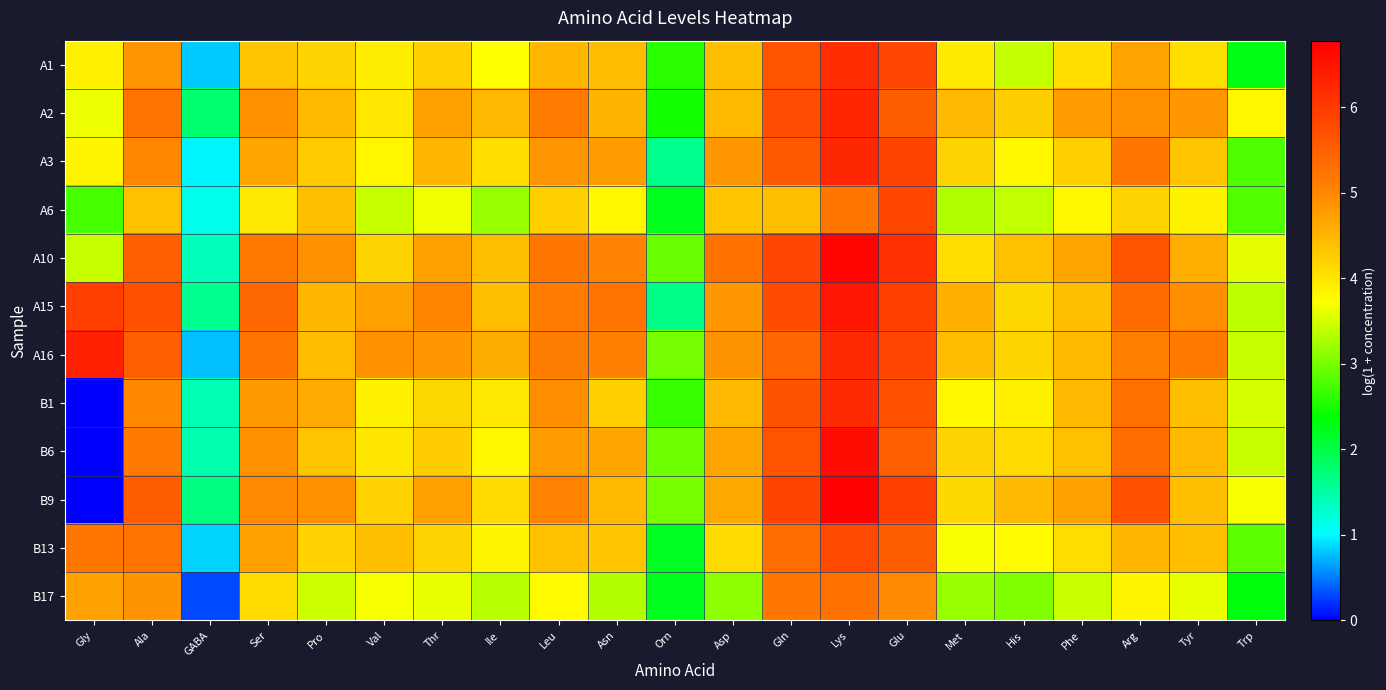

Reading right to left, list all the values displayed in this chart.

A1: Trp=2.3	Tyr=4.1	Arg=4.7	Phe=4.1	His=3.4	Met=3.9	Glu=5.8	Lys=6.2	Gln=5.7	Asp=4.4	Orn=2.6	Asn=4.4	Leu=4.5	Ile=3.7	Thr=4.2	Val=3.9	Pro=4.2	Ser=4.3	GABA=0.8	Ala=4.9	Gly=3.9
A2: Trp=3.8	Tyr=4.8	Arg=4.9	Phe=4.8	His=4.2	Met=4.5	Glu=5.5	Lys=6.3	Gln=5.8	Asp=4.5	Orn=2.5	Asn=4.5	Leu=5.1	Ile=4.5	Thr=4.7	Val=4.0	Pro=4.5	Ser=4.9	GABA=1.8	Ala=5.2	Gly=3.6
A3: Trp=2.8	Tyr=4.4	Arg=5.2	Phe=4.2	His=3.8	Met=4.2	Glu=5.9	Lys=6.2	Gln=5.6	Asp=4.8	Orn=1.6	Asn=4.8	Leu=4.9	Ile=4.1	Thr=4.5	Val=3.8	Pro=4.3	Ser=4.7	GABA=1.0	Ala=5.0	Gly=3.8
A6: Trp=2.8	Tyr=3.9	Arg=4.2	Phe=3.8	His=3.4	Met=3.3	Glu=5.8	Lys=5.2	Gln=4.4	Asp=4.4	Orn=2.2	Asn=3.8	Leu=4.2	Ile=3.2	Thr=3.7	Val=3.4	Pro=4.4	Ser=4.0	GABA=1.1	Ala=4.4	Gly=2.7
A10: Trp=3.6	Tyr=4.6	Arg=5.7	Phe=4.7	His=4.4	Met=4.1	Glu=6.1	Lys=6.7	Gln=5.8	Asp=5.2	Orn=2.9	Asn=5.0	Leu=5.2	Ile=4.4	Thr=4.7	Val=4.2	Pro=4.9	Ser=5.2	GABA=1.4	Ala=5.5	Gly=3.4
A15: Trp=3.4	Tyr=4.9	Arg=5.4	Phe=4.4	His=4.2	Met=4.6	Glu=5.9	Lys=6.5	Gln=5.8	Asp=4.8	Orn=1.7	Asn=5.2	Leu=5.1	Ile=4.4	Thr=5.0	Val=4.7	Pro=4.5	Ser=5.4	GABA=1.6	Ala=5.7	Gly=5.9
A16: Trp=3.4	Tyr=5.1	Arg=5.1	Phe=4.5	His=4.2	Met=4.4	Glu=5.8	Lys=6.2	Gln=5.4	Asp=4.9	Orn=3.0	Asn=5.1	Leu=5.1	Ile=4.6	Thr=4.8	Val=4.9	Pro=4.4	Ser=5.2	GABA=0.8	Ala=5.5	Gly=6.3
B1: Trp=3.5	Tyr=4.4	Arg=5.3	Phe=4.5	His=3.9	Met=3.8	Glu=5.7	Lys=6.2	Gln=5.7	Asp=4.5	Orn=2.7	Asn=4.2	Leu=4.9	Ile=3.9	Thr=4.2	Val=3.9	Pro=4.6	Ser=4.8	GABA=1.4	Ala=5.0	Gly=0.0
B6: Trp=3.4	Tyr=4.5	Arg=5.3	Phe=4.4	His=4.1	Met=4.2	Glu=5.5	Lys=6.6	Gln=5.7	Asp=4.7	Orn=3.0	Asn=4.7	Leu=4.8	Ile=3.8	Thr=4.3	Val=4.0	Pro=4.3	Ser=4.9	GABA=1.4	Ala=5.1	Gly=0.0
B9: Trp=3.7	Tyr=4.4	Arg=5.7	Phe=4.7	His=4.5	Met=4.1	Glu=5.9	Lys=6.8	Gln=5.9	Asp=4.6	Orn=3.0	Asn=4.5	Leu=5.0	Ile=4.1	Thr=4.7	Val=4.2	Pro=4.9	Ser=5.0	GABA=1.7	Ala=5.5	Gly=0.0
B13: Trp=2.9	Tyr=4.4	Arg=4.5	Phe=4.1	His=3.8	Met=3.7	Glu=5.5	Lys=5.8	Gln=5.3	Asp=4.1	Orn=2.2	Asn=4.3	Leu=4.4	Ile=3.8	Thr=4.2	Val=4.4	Pro=4.2	Ser=4.7	GABA=0.9	Ala=5.2	Gly=5.2
B17: Trp=2.3	Tyr=3.6	Arg=3.8	Phe=3.4	His=3.0	Met=3.2	Glu=5.0	Lys=5.2	Gln=5.2	Asp=3.1	Orn=2.2	Asn=3.3	Leu=3.8	Ile=3.3	Thr=3.6	Val=3.7	Pro=3.5	Ser=4.1	GABA=0.3	Ala=4.9	Gly=4.7